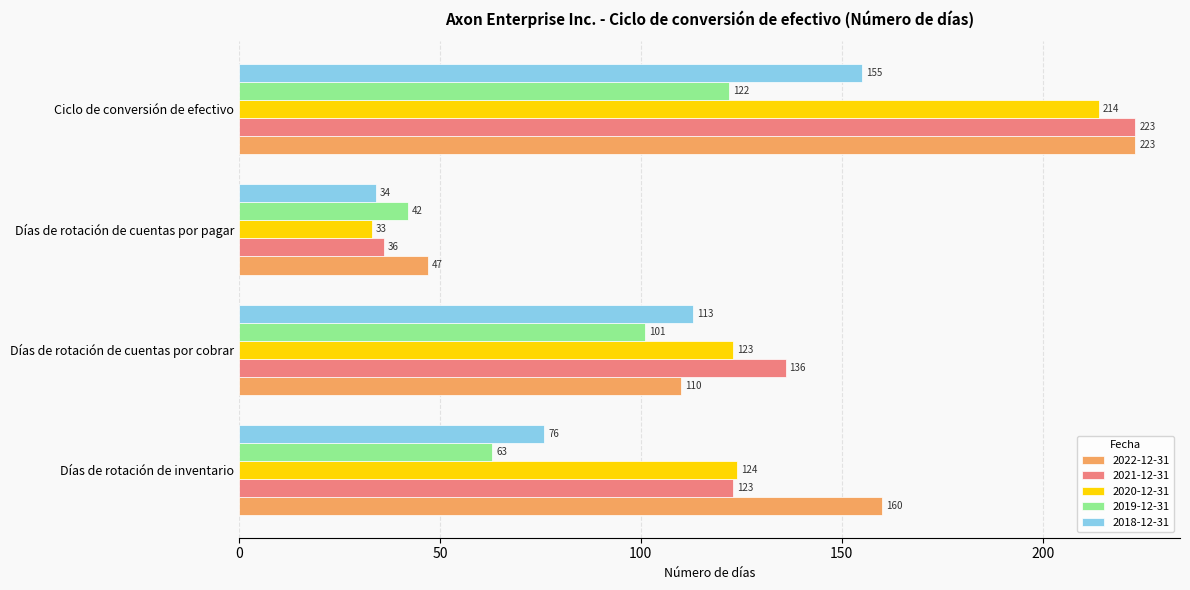

At which category is the sum across all series the highest?

Ciclo de conversión de efectivo